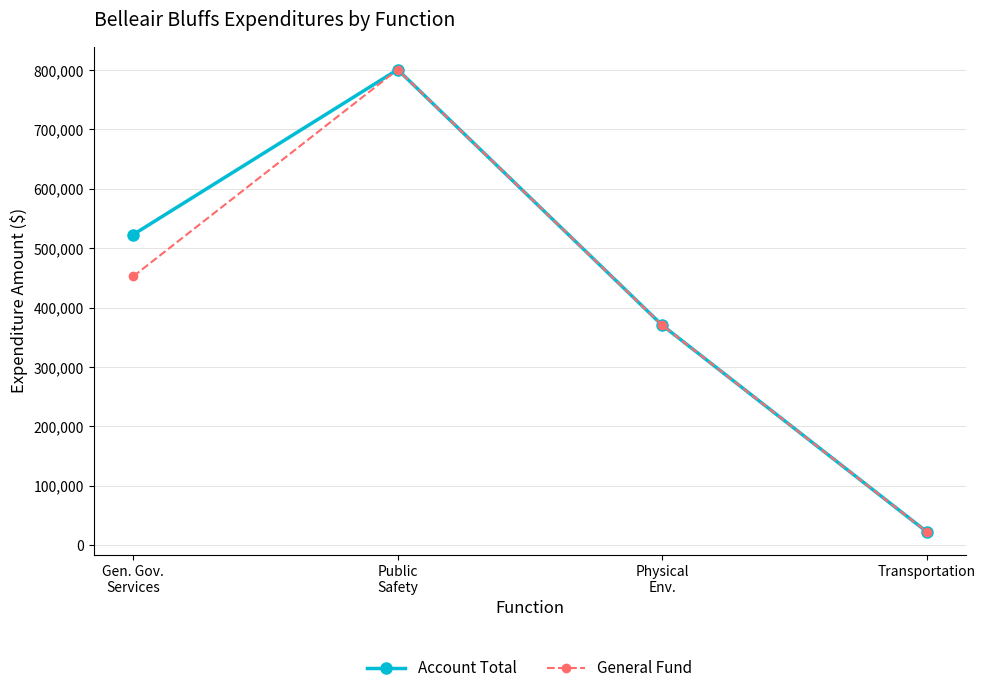

Reading left to right, transcribe all the data shown in this chart.

Account Total: 523145	800842	370524	22960
General Fund: 452797	800842	370524	22960